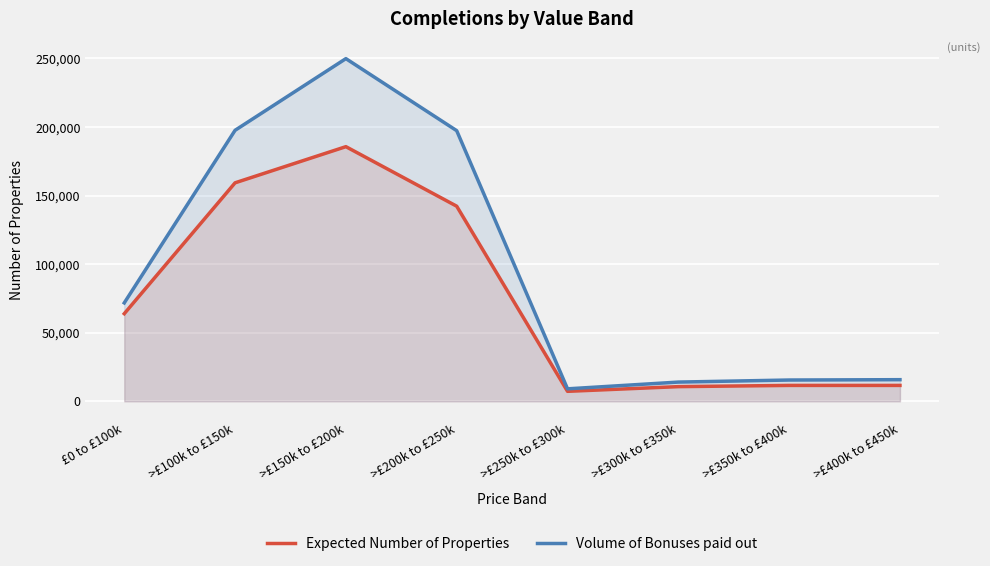

What is the total value across all series at >£100k to £150k?

356867